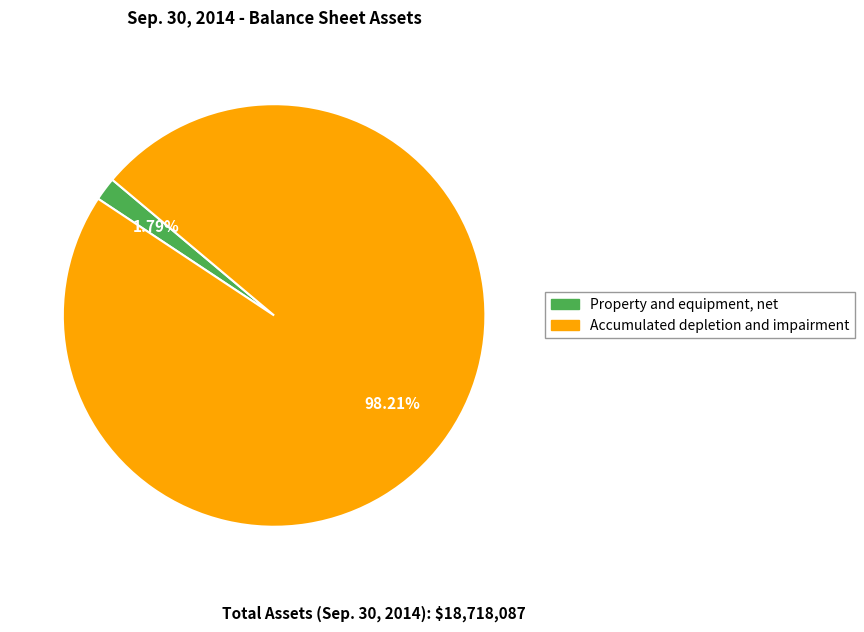

Between Accumulated depletion and impairment and Property and equipment, net, which is larger?

Accumulated depletion and impairment